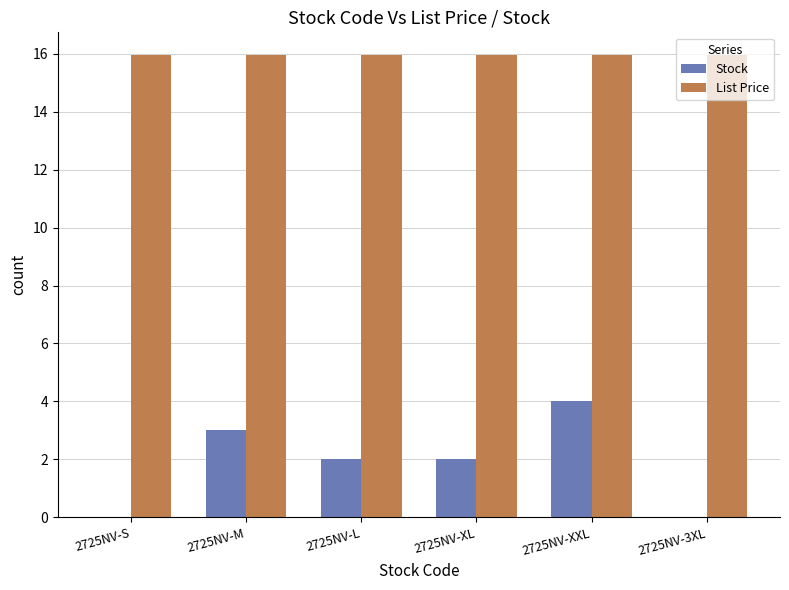

Which series changed the most between 2725NV-L and 2725NV-3XL?

Stock